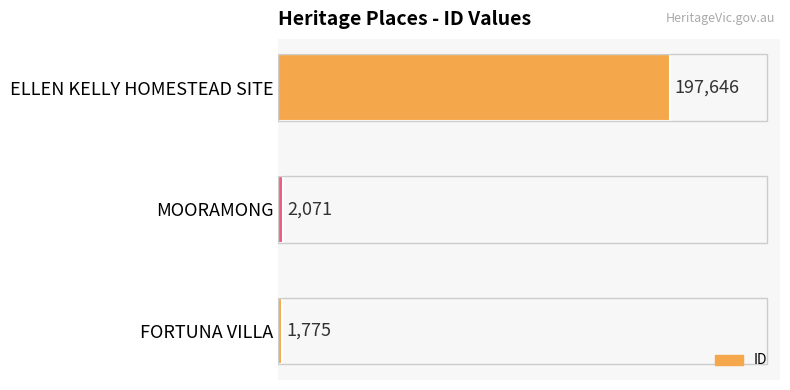

Approximately how many times larger is the value at FORTUNA VILLA compared to MOORAMONG?

0.9